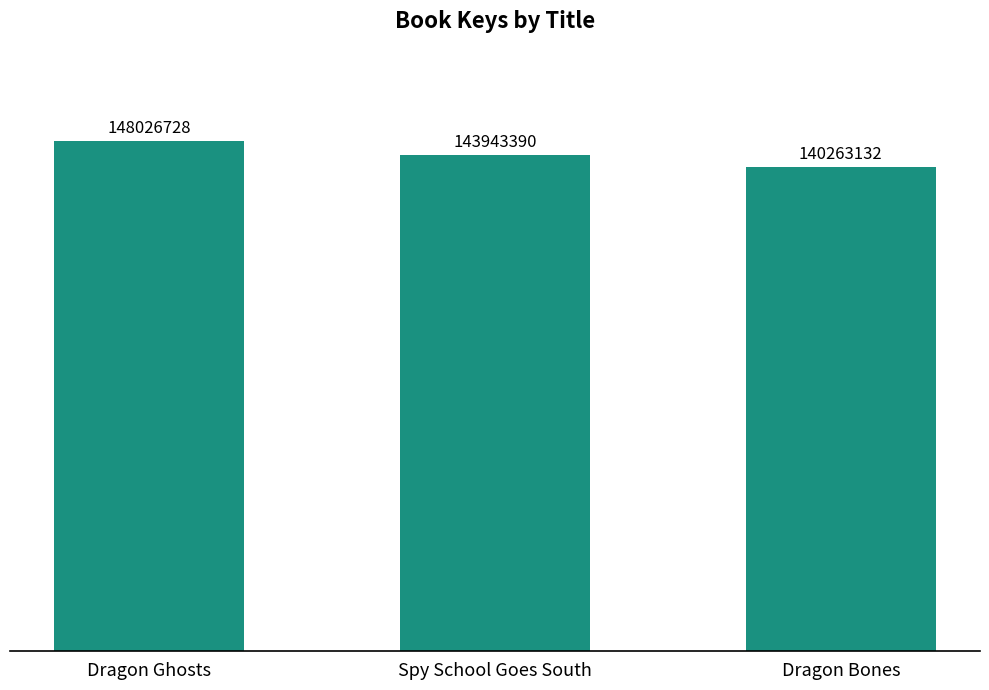

Which label corresponds to the largest value in the chart?

Dragon Ghosts